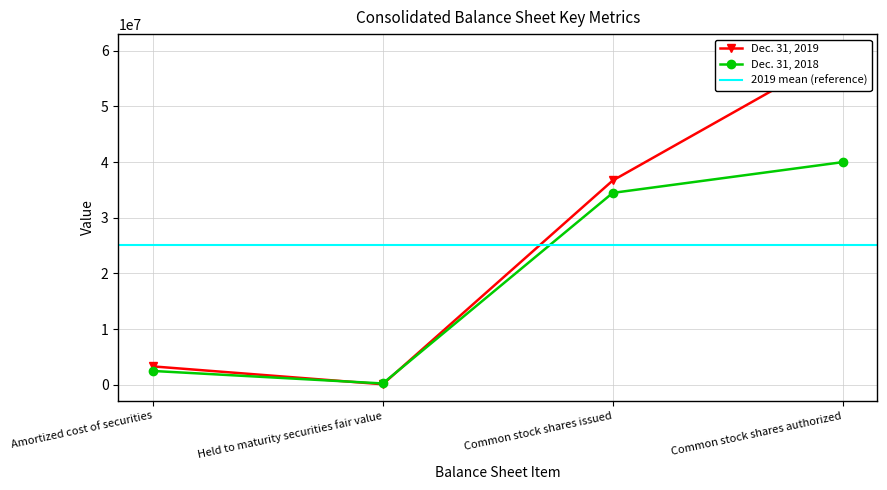

What is the spread (max minus min) of values at Amortized cost of securities?

818813